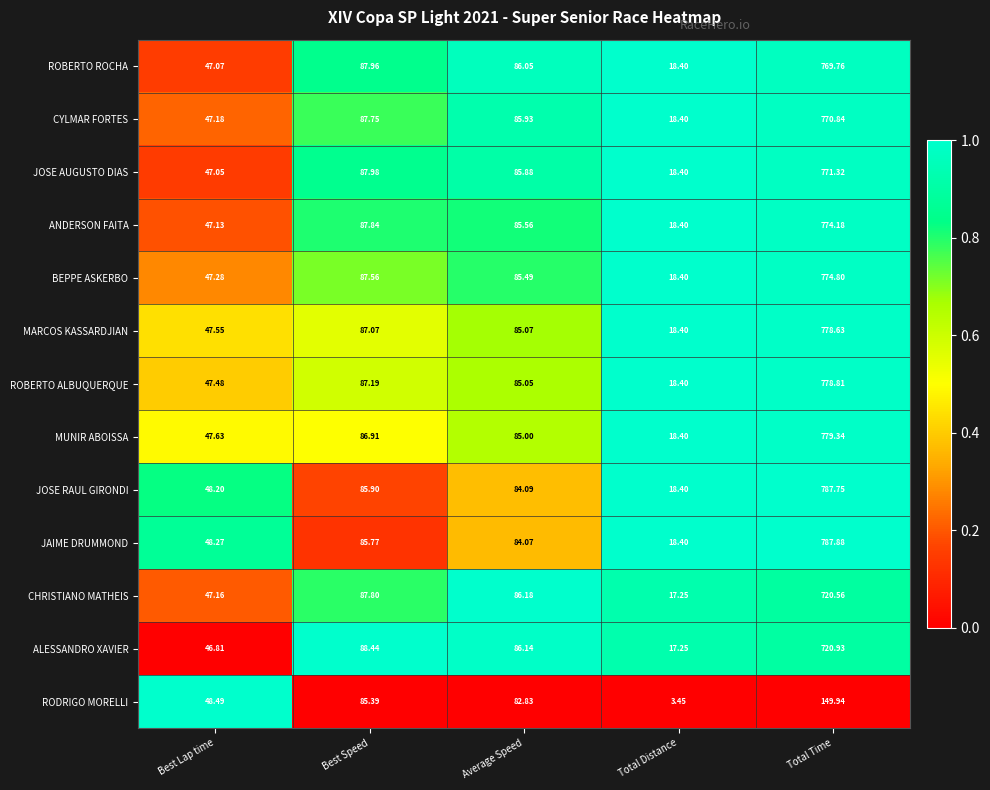

Which series has the largest range (max minus min)?

JAIME DRUMMOND